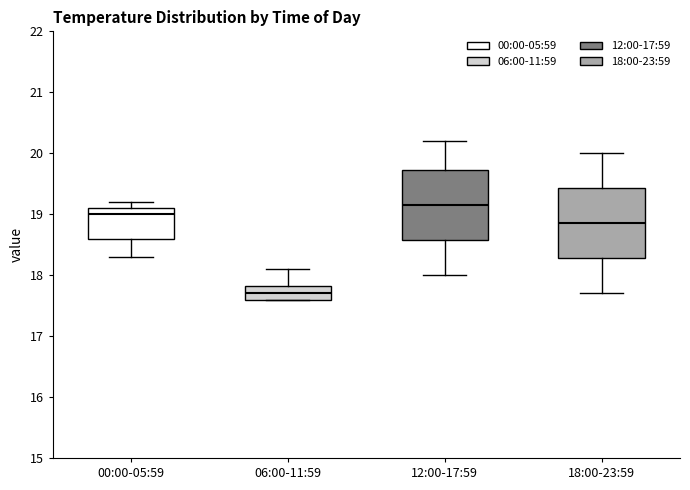

Which box's median line is the highest?

12:00-17:59